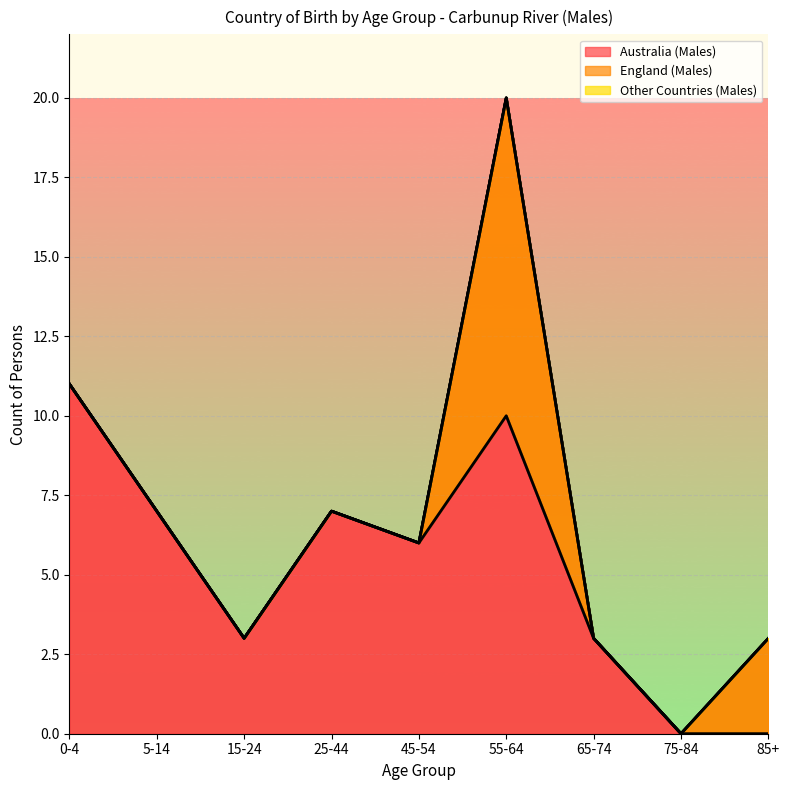

What is the total value across all series at 65-74?

3